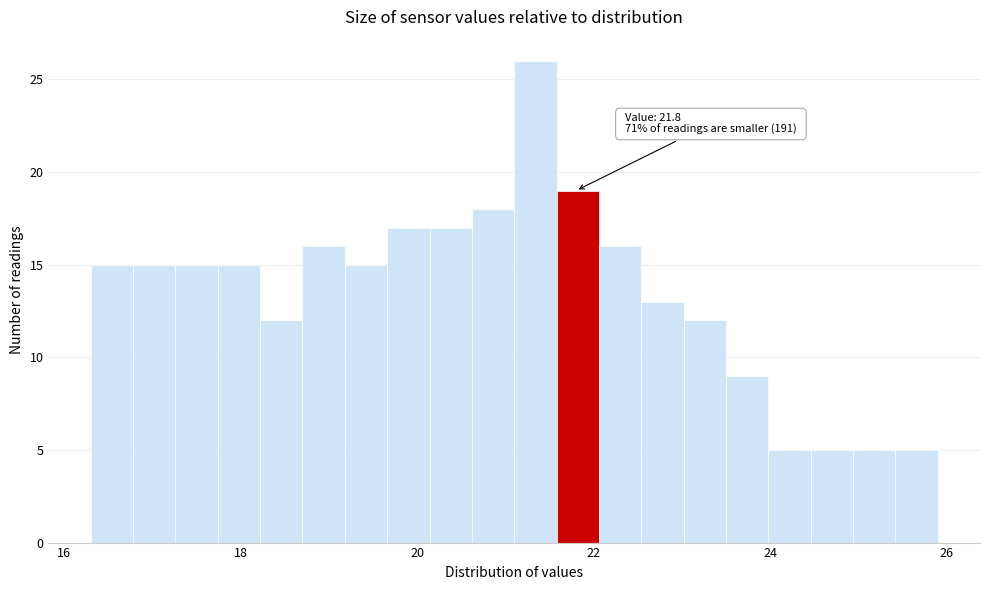

Read against the x-axis, roughly where is the centre of the tallest bar?

21.4